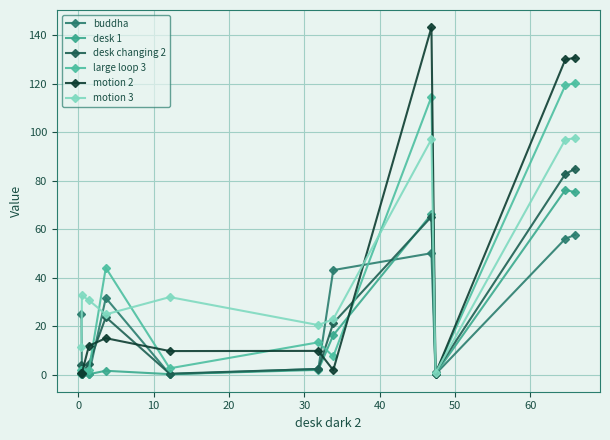

How many interior local peaks does the buddha series have?

2